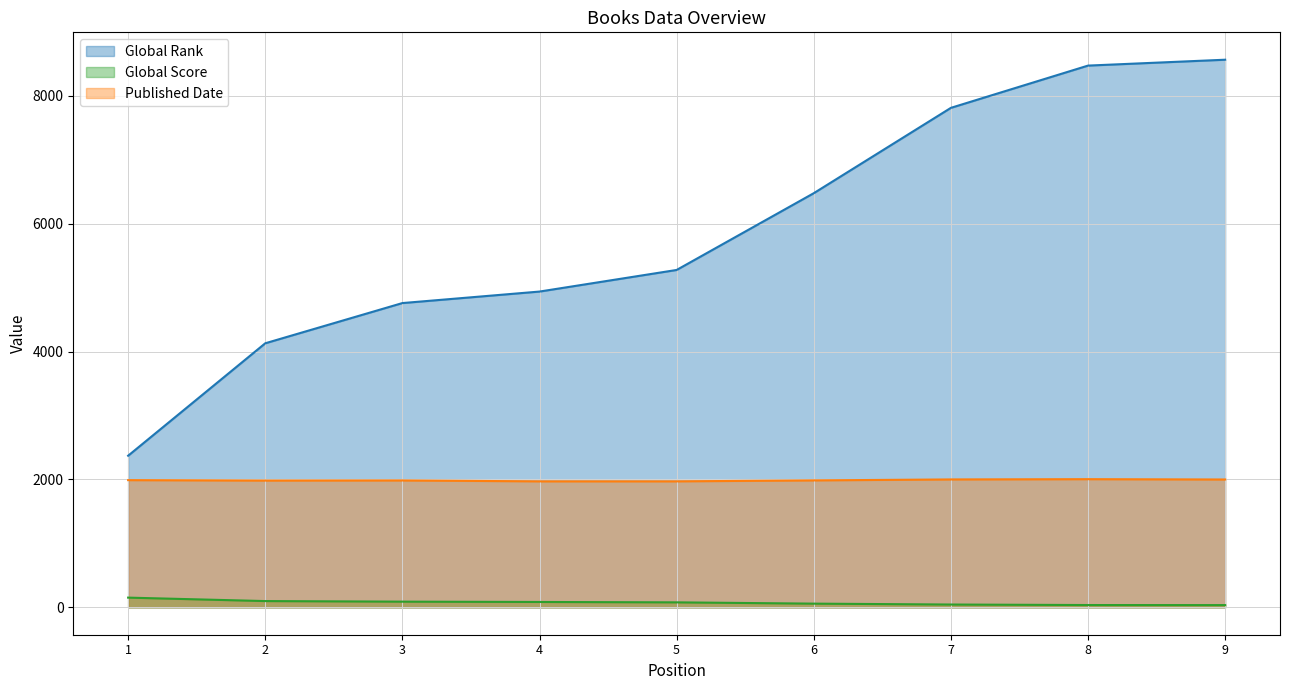

What is the value of the Published Date point at the 6th from the left?

1986